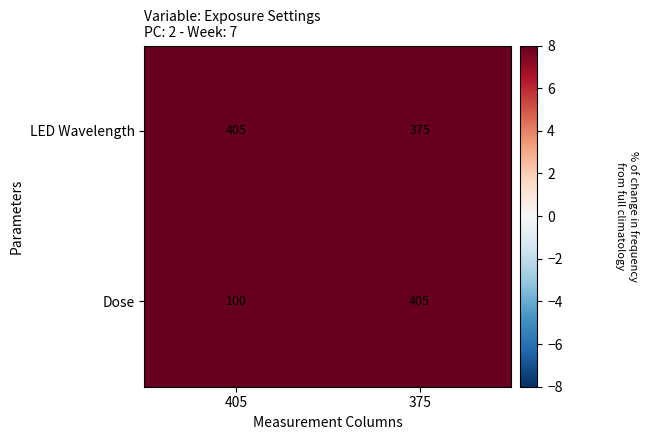

How many categories are shown in the chart?

2